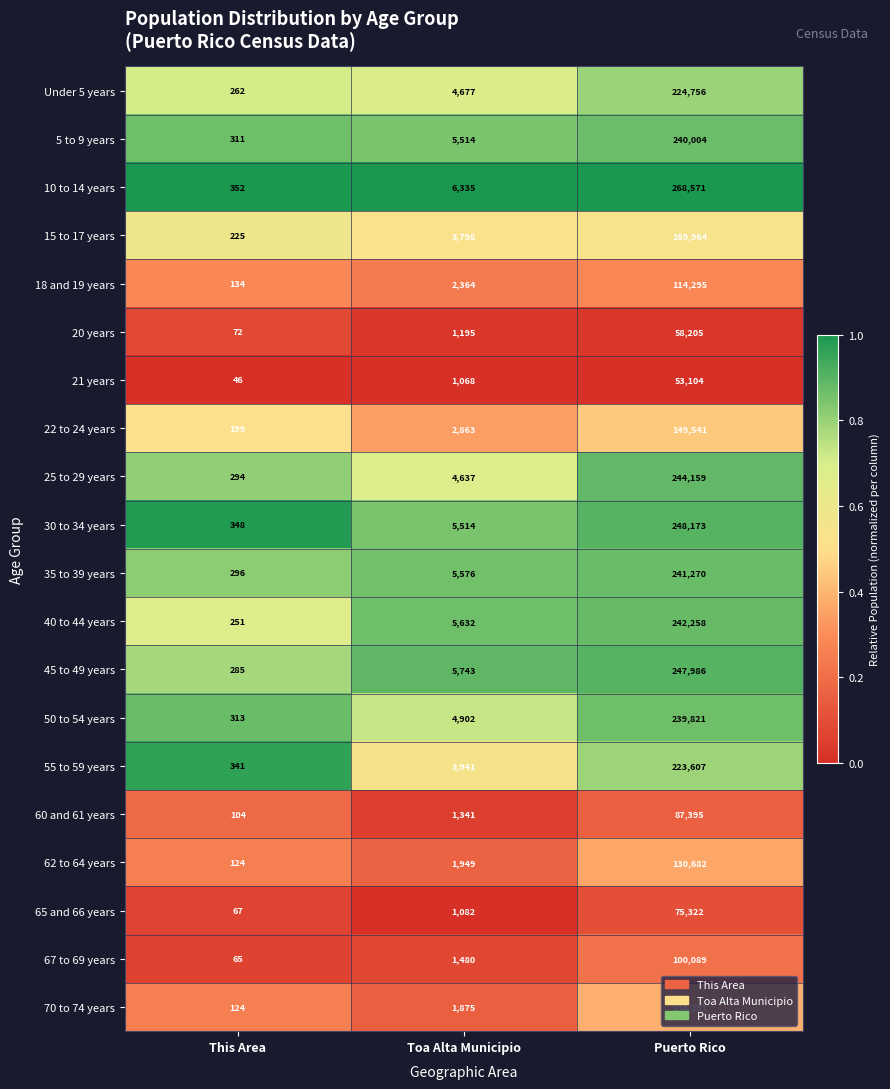

What is the spread (max minus min) of values at This Area?

306